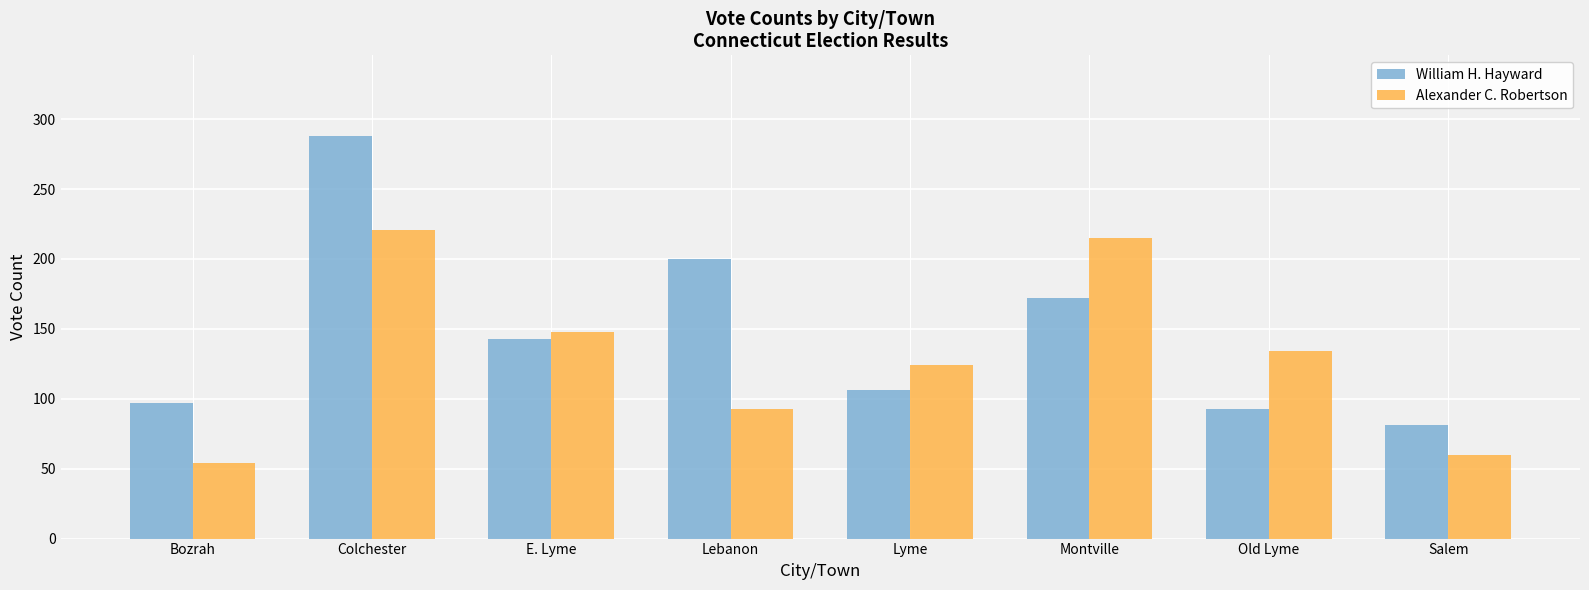

What is the smallest value displayed?

54